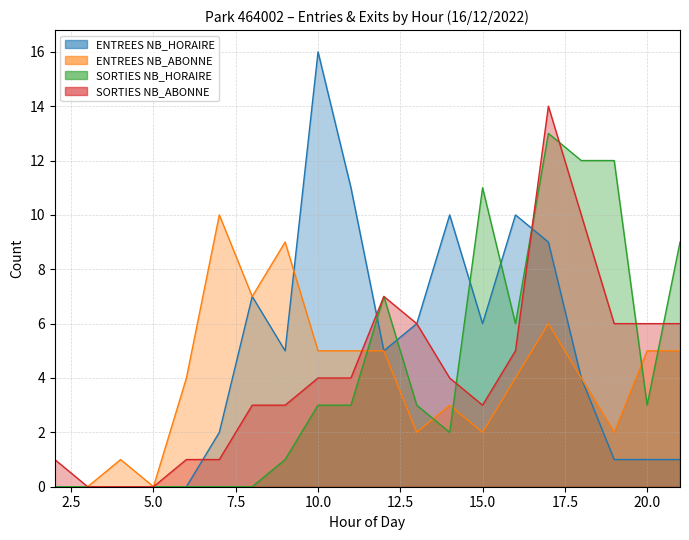

Reading left to right, list all the values displayed in this chart.

ENTREES NB_HORAIRE: 2=0	3=0	4=0	5=0	6=0	7=2	8=7	9=5	10=16	11=11	12=5	13=6	14=10	15=6	16=10	17=9	18=4	19=1	20=1	21=1
ENTREES NB_ABONNE: 2=0	3=0	4=1	5=0	6=4	7=10	8=7	9=9	10=5	11=5	12=5	13=2	14=3	15=2	16=4	17=6	18=4	19=2	20=5	21=5
SORTIES NB_HORAIRE: 2=0	3=0	4=0	5=0	6=0	7=0	8=0	9=1	10=3	11=3	12=7	13=3	14=2	15=11	16=6	17=13	18=12	19=12	20=3	21=9
SORTIES NB_ABONNE: 2=1	3=0	4=0	5=0	6=1	7=1	8=3	9=3	10=4	11=4	12=7	13=6	14=4	15=3	16=5	17=14	18=10	19=6	20=6	21=6